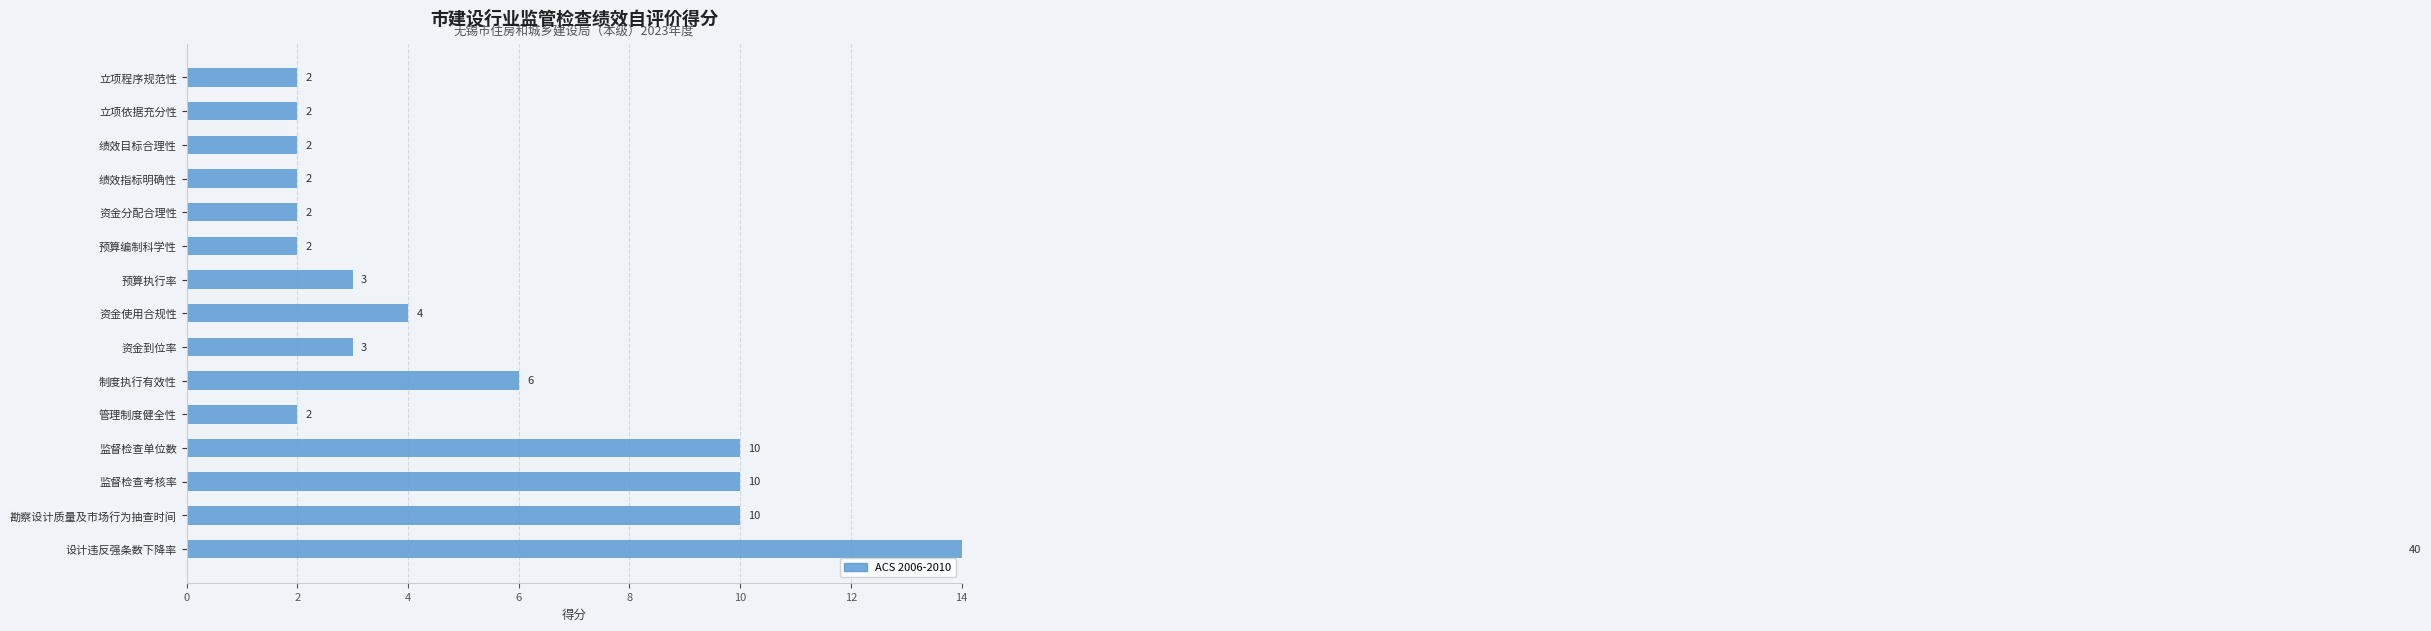

What is the approximate value at 绩效目标合理性?

2